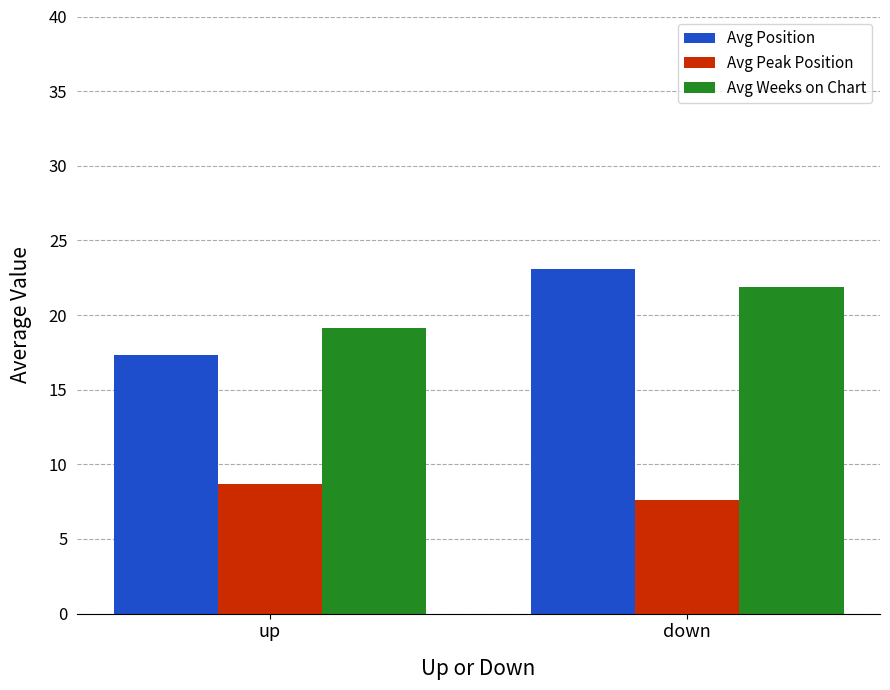

Where is Avg Peak Position nearest to the value 8?

down